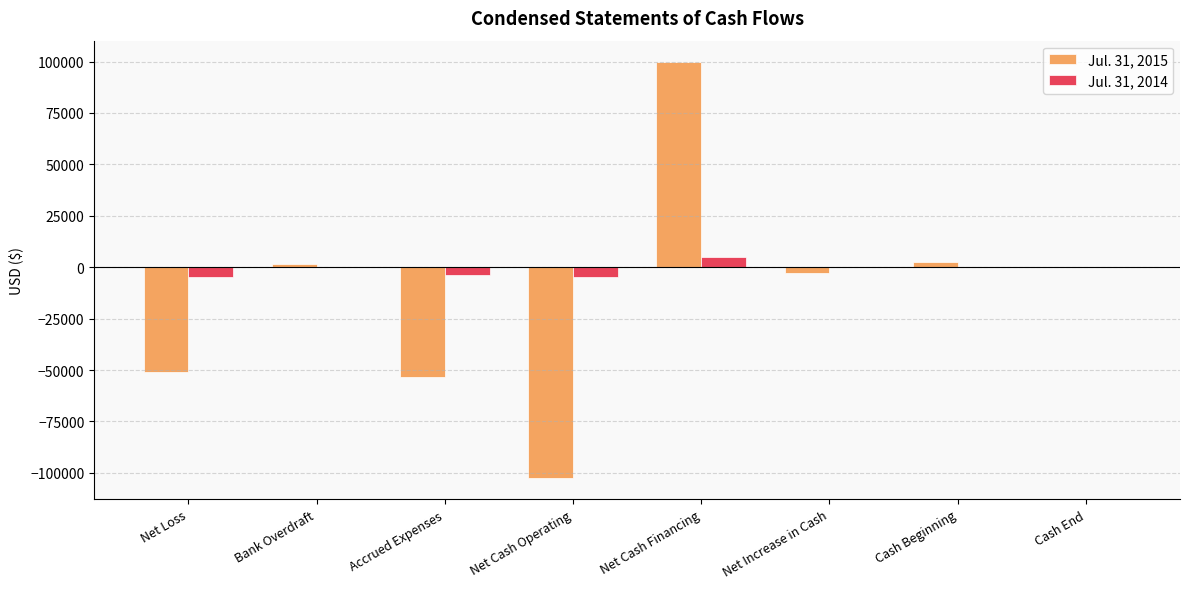

What is the spread (max minus min) of values at Cash Beginning?

2641